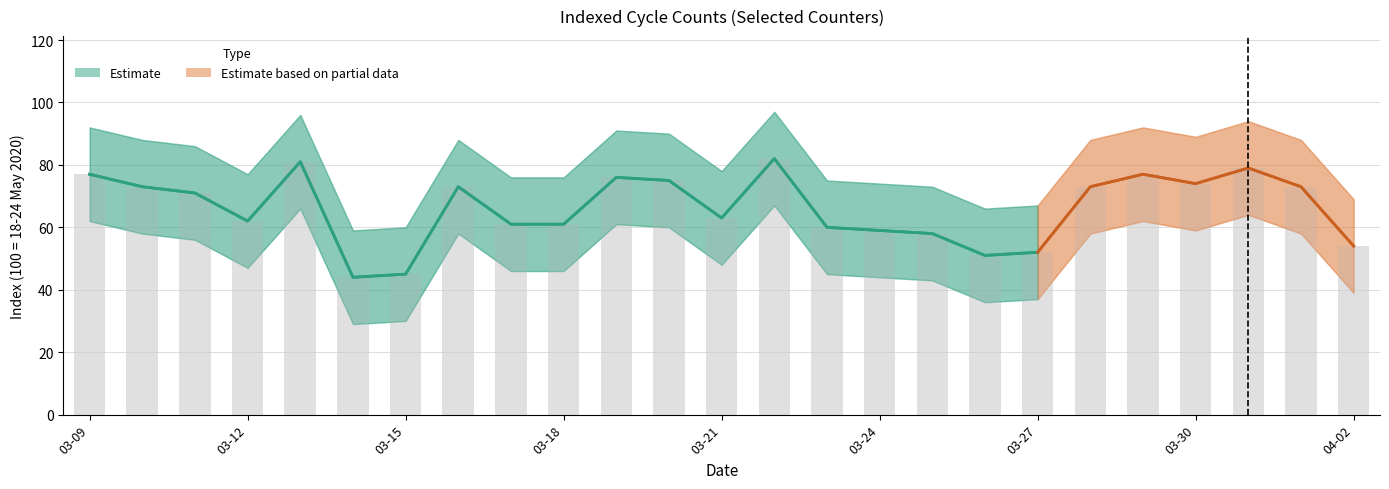

Is it true that Pre-Phase 1 Index equals 82 at 2020-03-22?

True